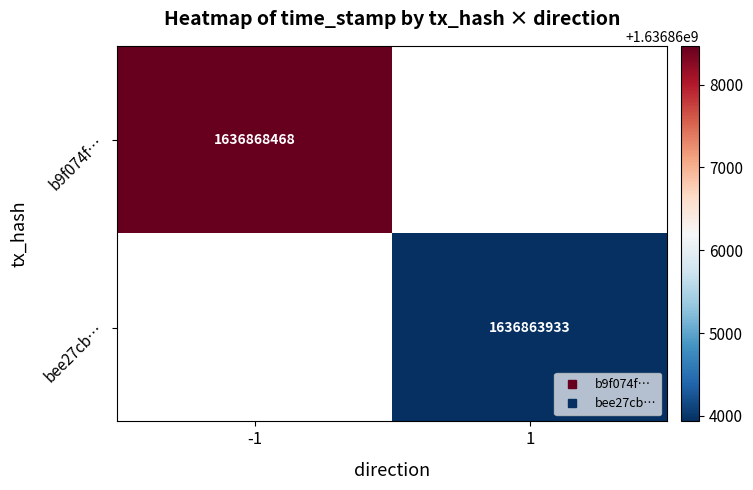

Is the value of b9f074f… at 1 greater than the value of bee27cb… at 1?

No